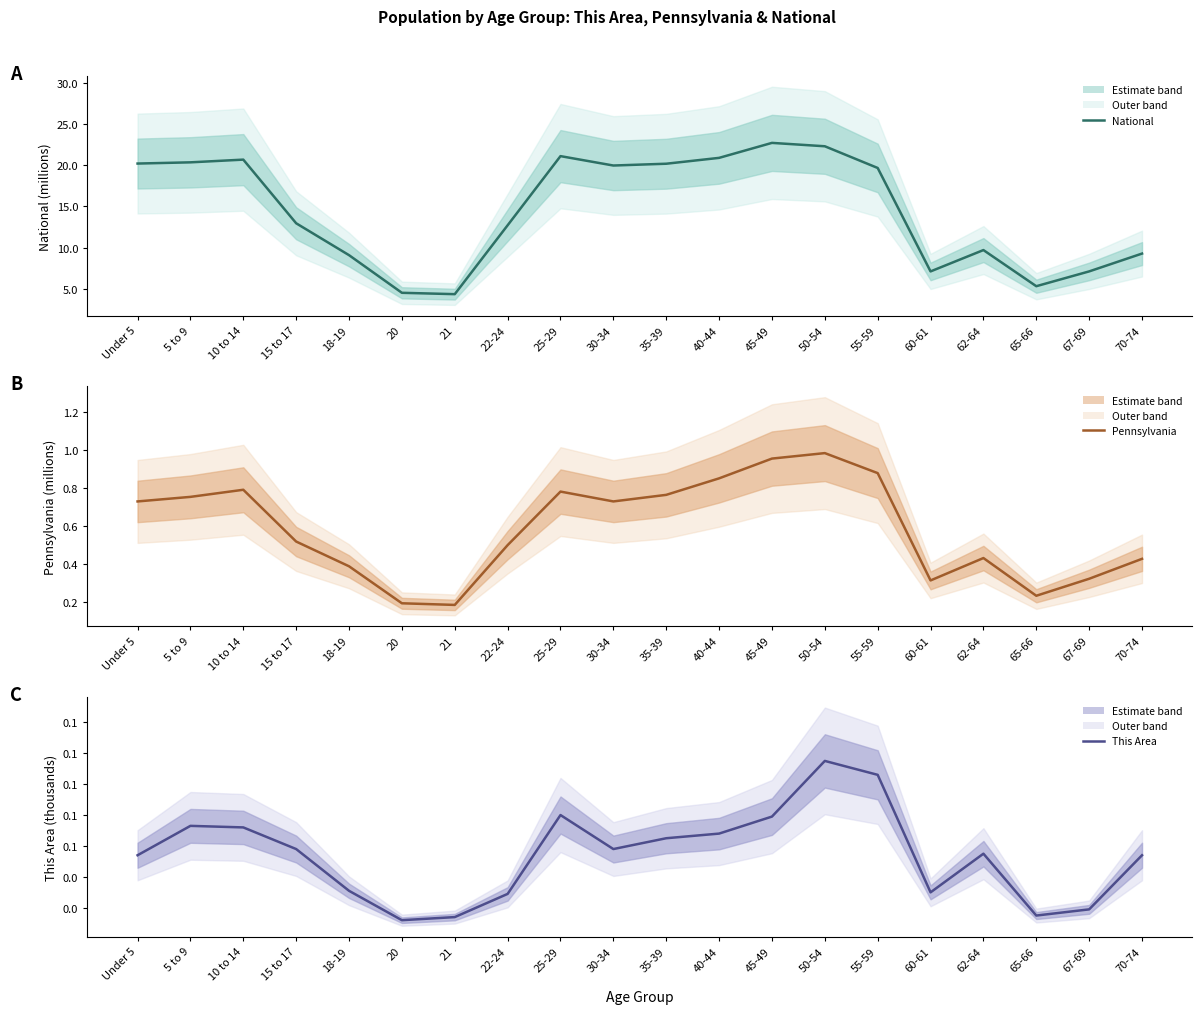

True or false: Pennsylvania and National intersect in this chart.

False